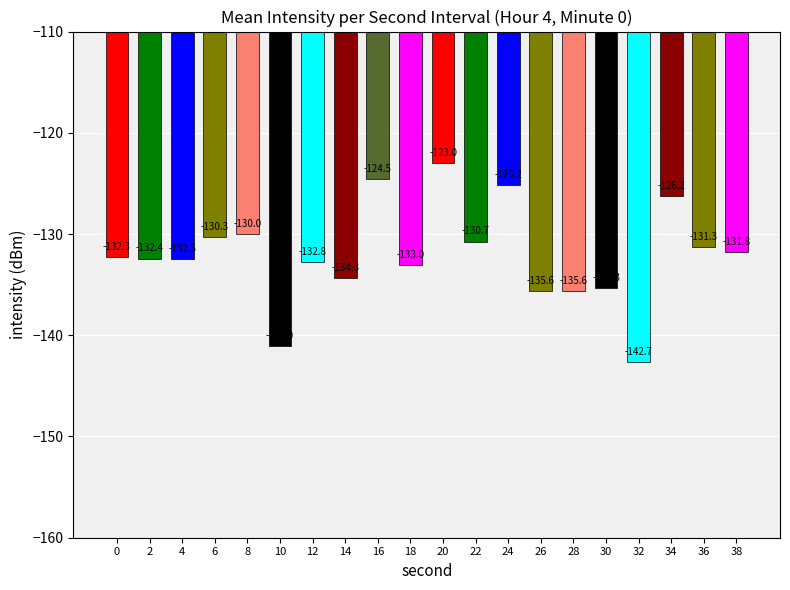

What is the sum of all values?

-2640.5